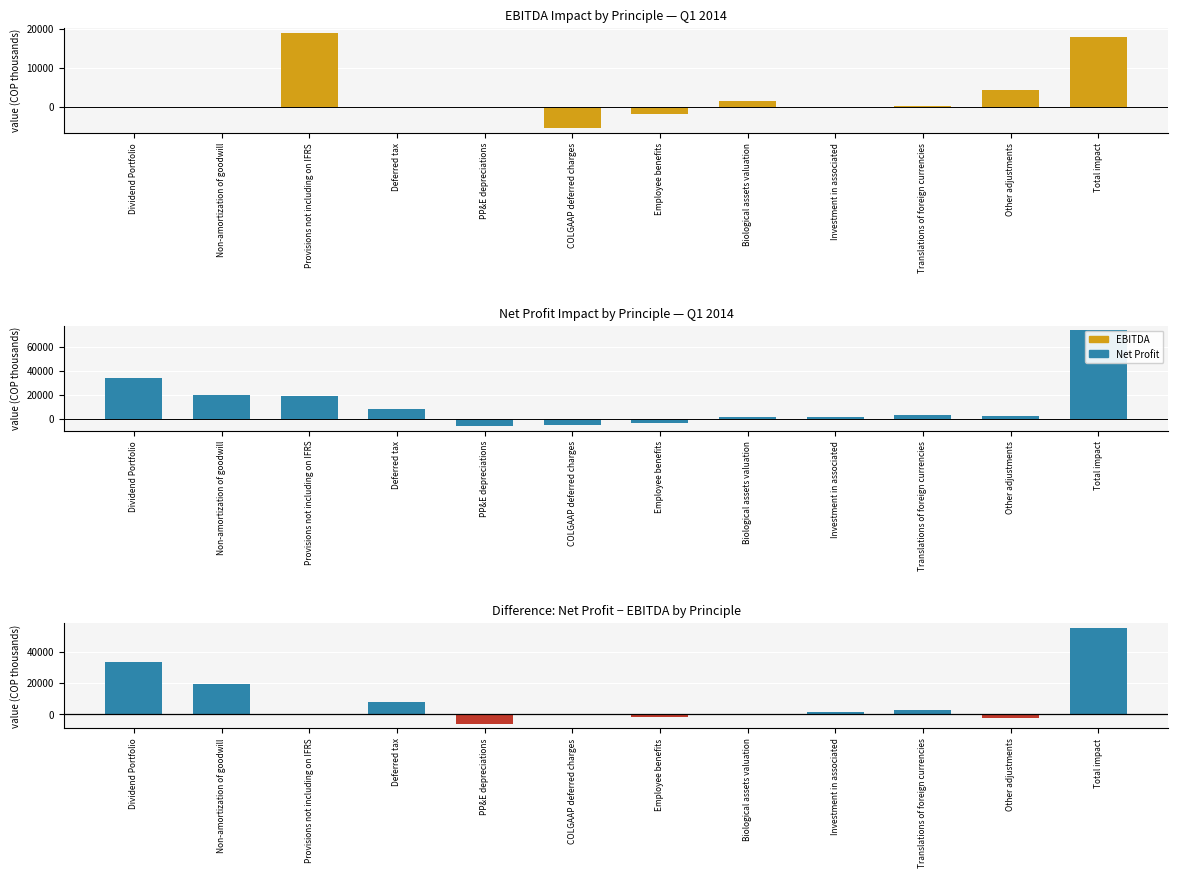

What is the label of the 5th bar from the left?

PP&E depreciations